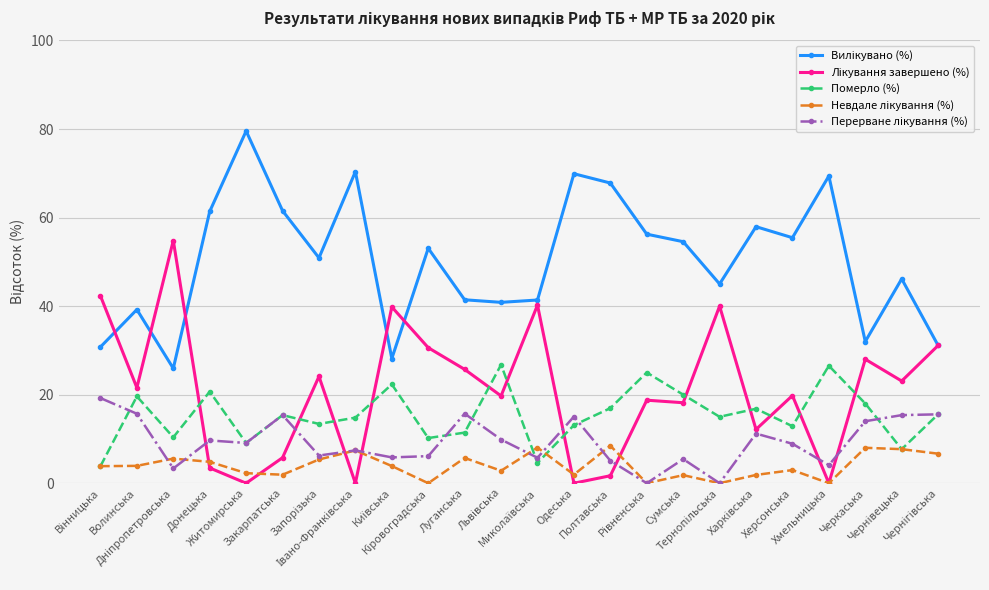

What is the highest value of the Померло (%) series?

26.8